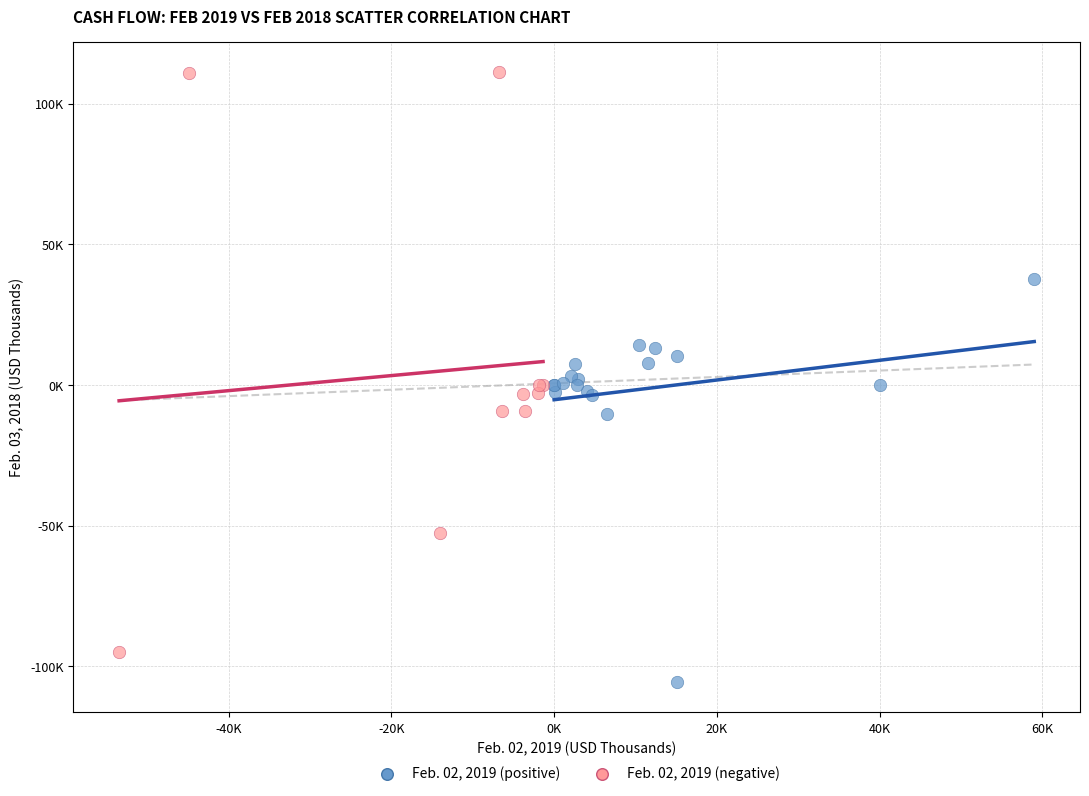

What are all the series names shown in the legend?

Feb. 02, 2019 (positive), Feb. 02, 2019 (negative)